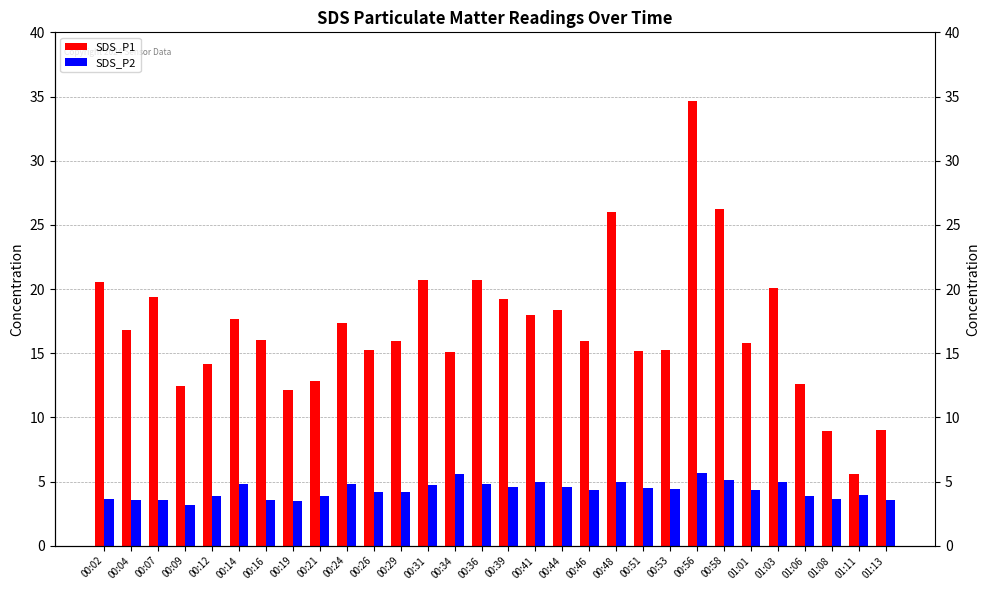

What value does the SDS_P1 series have at 01:11?

5.6